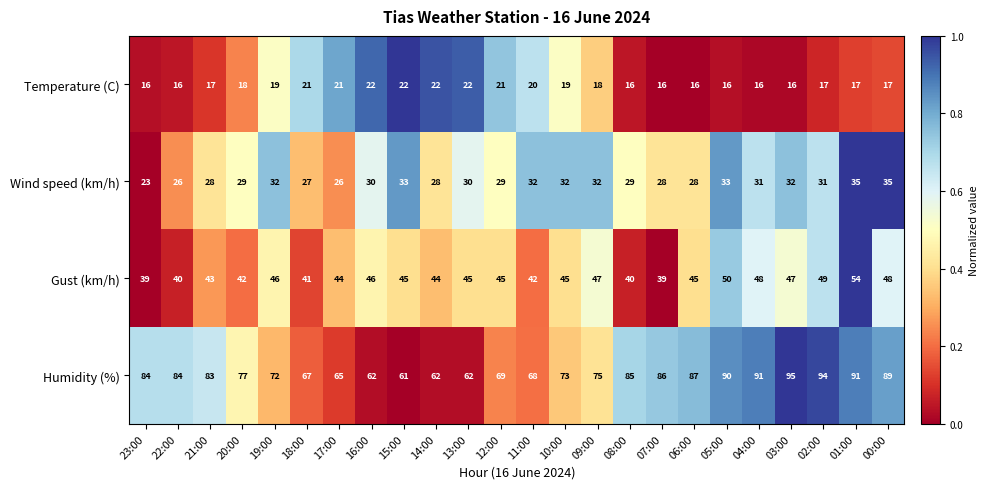

Which category has the highest value across all series?

03:00